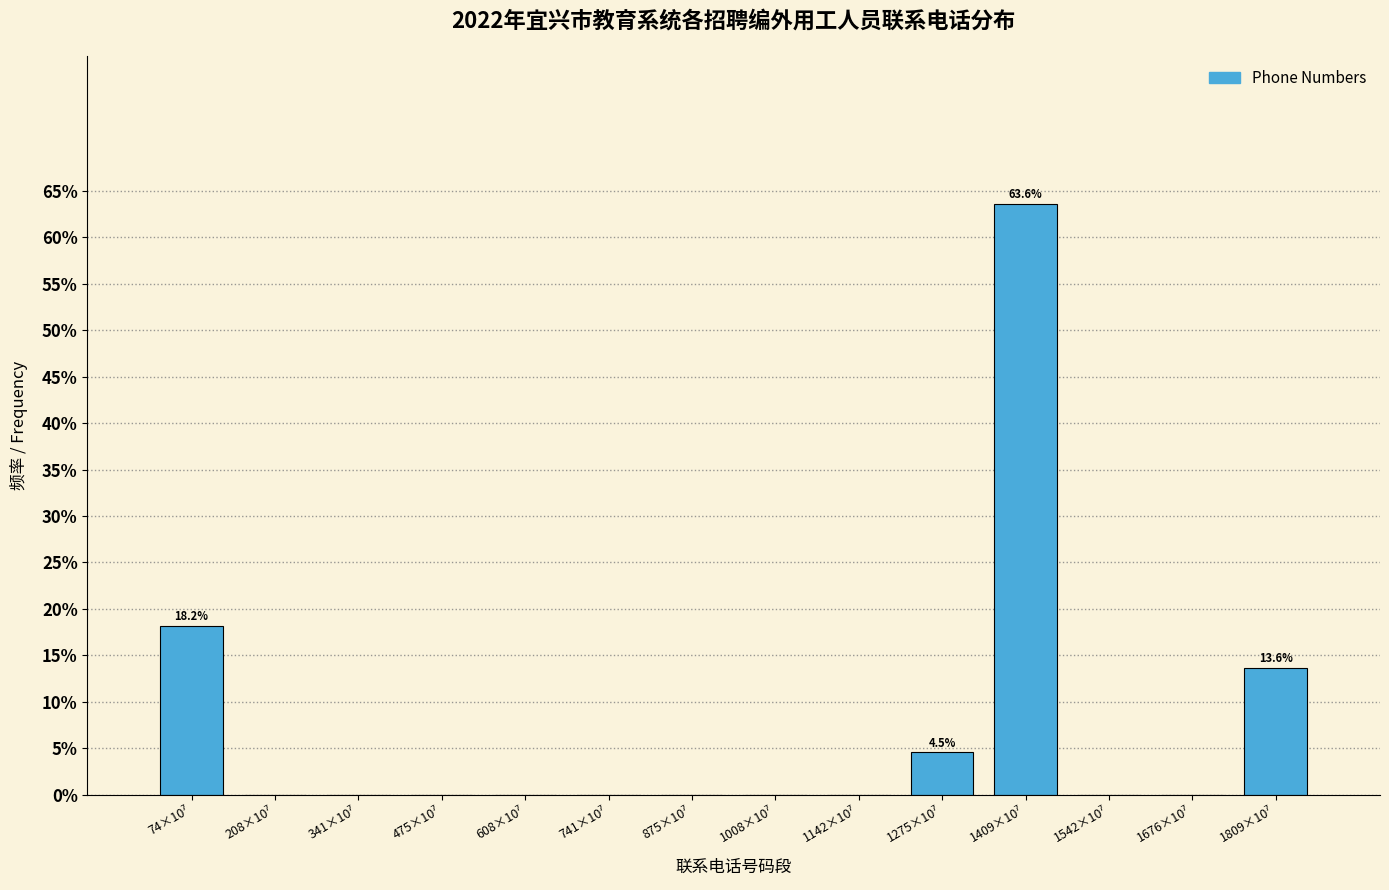

What is the maximum value shown in the chart?

63.6